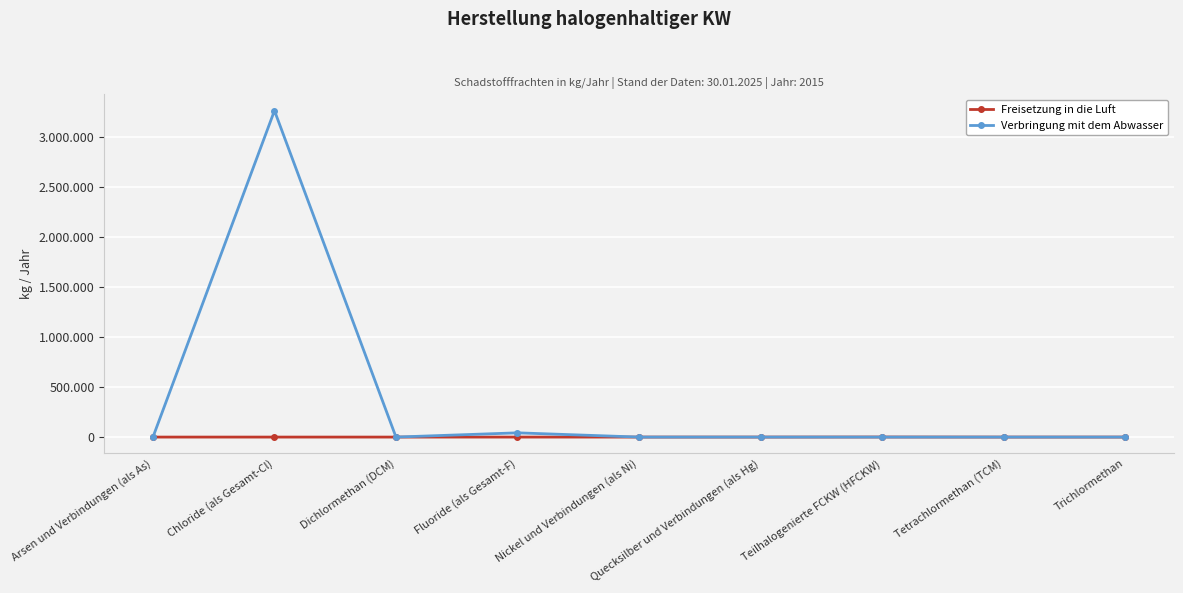

Rank the series by their average value, from highest to lowest.

Verbringung mit dem Abwasser, Freisetzung in die Luft